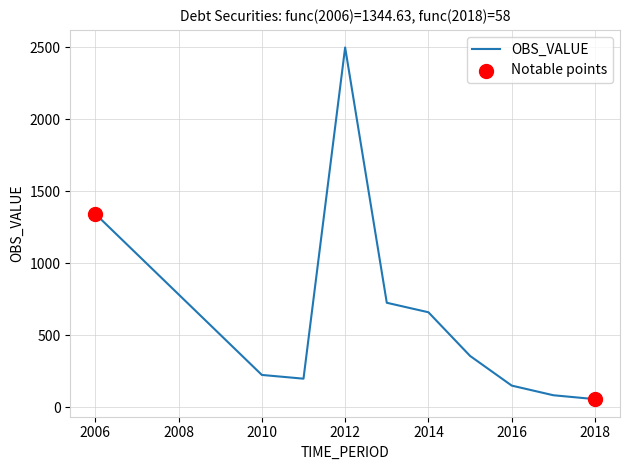

What is the smallest value displayed?

58.0